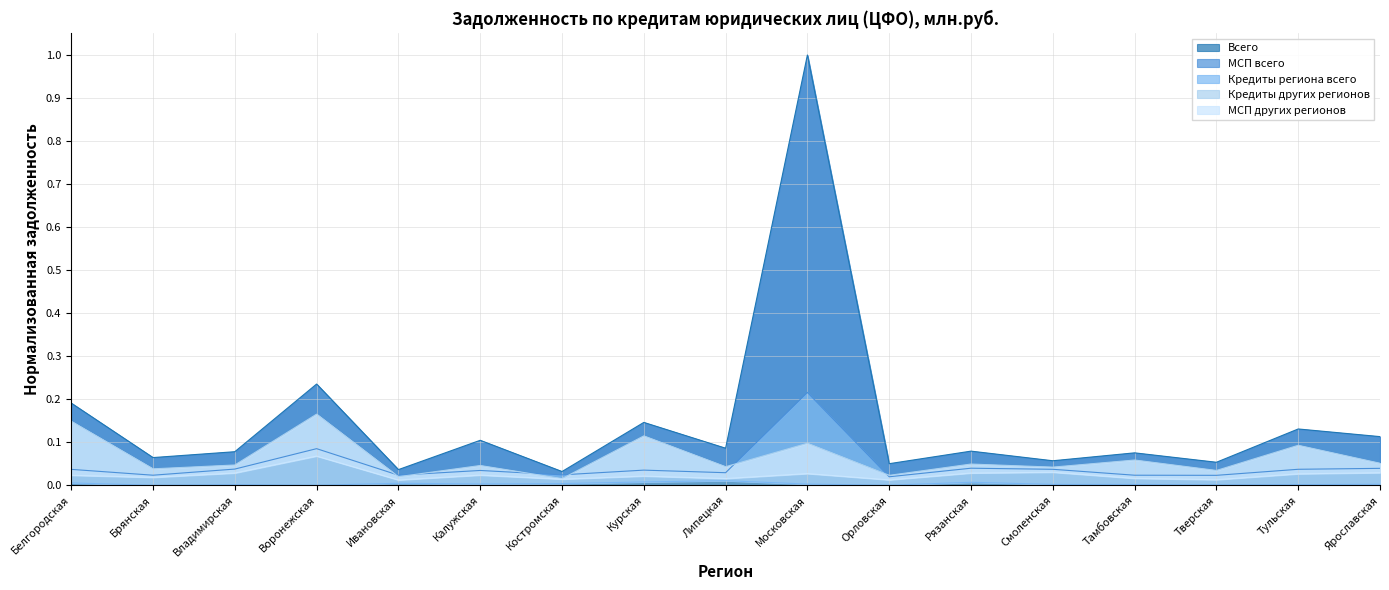

List the labels in order of Всего value, largest first.

Московская, Воронежская, Белгородская, Курская, Тульская, Ярославская, Калужская, Липецкая, Рязанская, Владимирская, Тамбовская, Брянская, Смоленская, Тверская, Орловская, Ивановская, Костромская